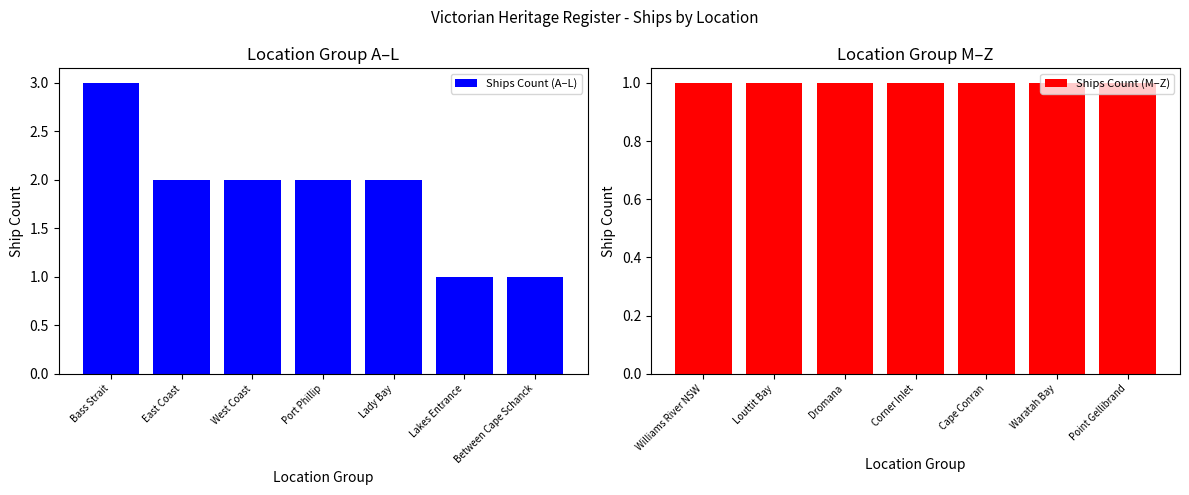

True or false: Ships Count (A–L) has a value of 0 at Between Cape Schanck.

False